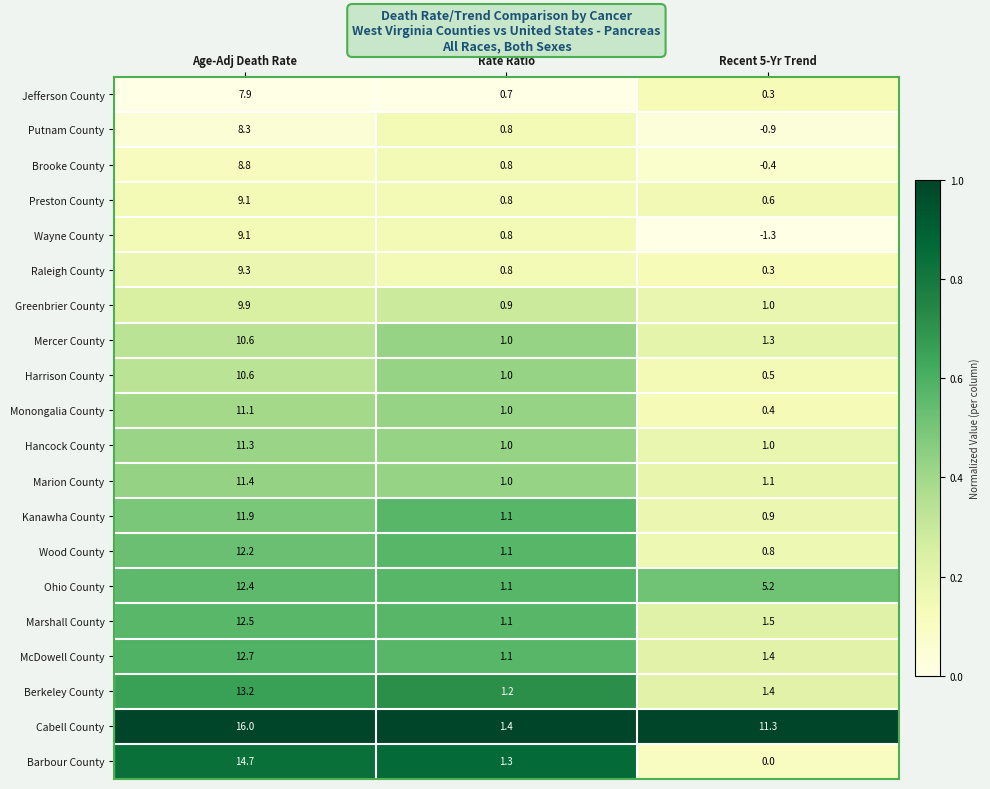

The Raleigh County series shows 9.3 at Age-Adj Death Rate. True or false?

True